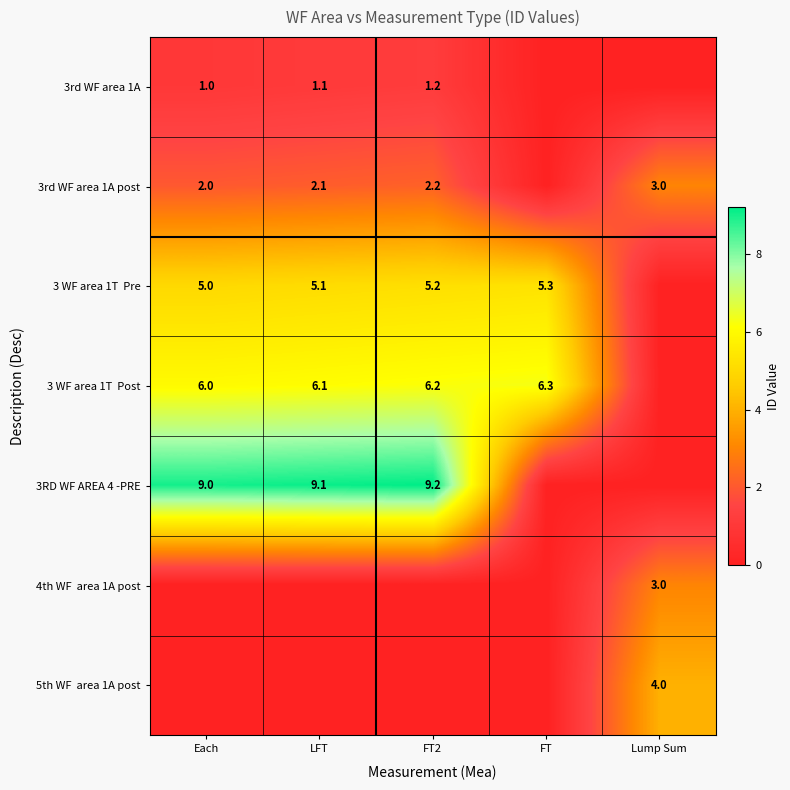

The value of 3rd WF area 1A post at LFT is 0.9. True or false?

False